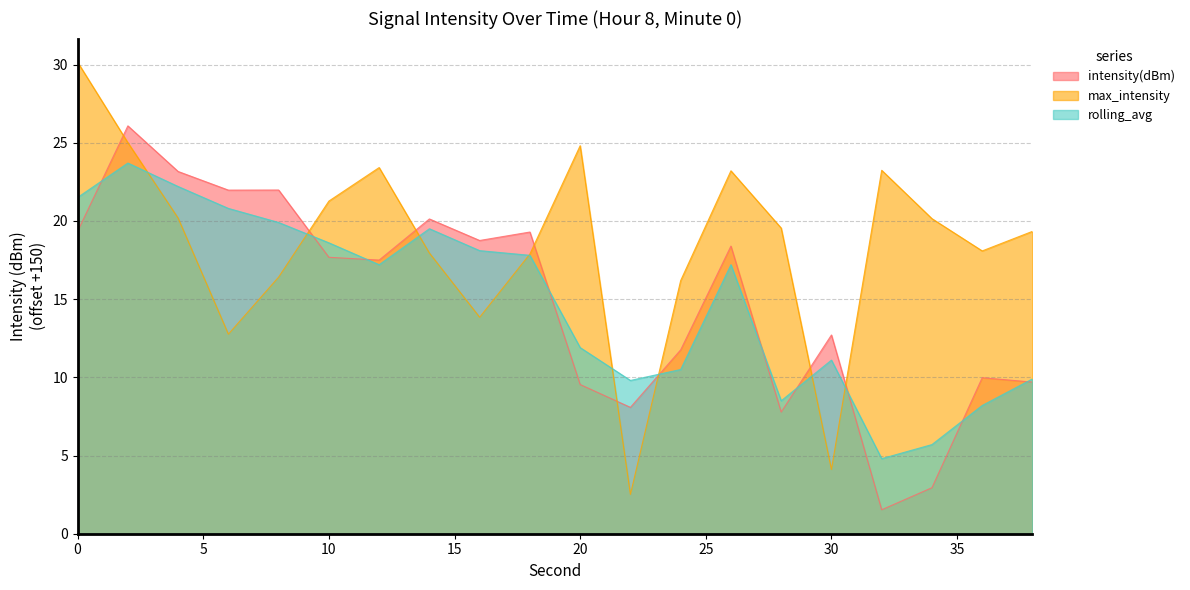

What is the maximum value shown in the chart?

30.2